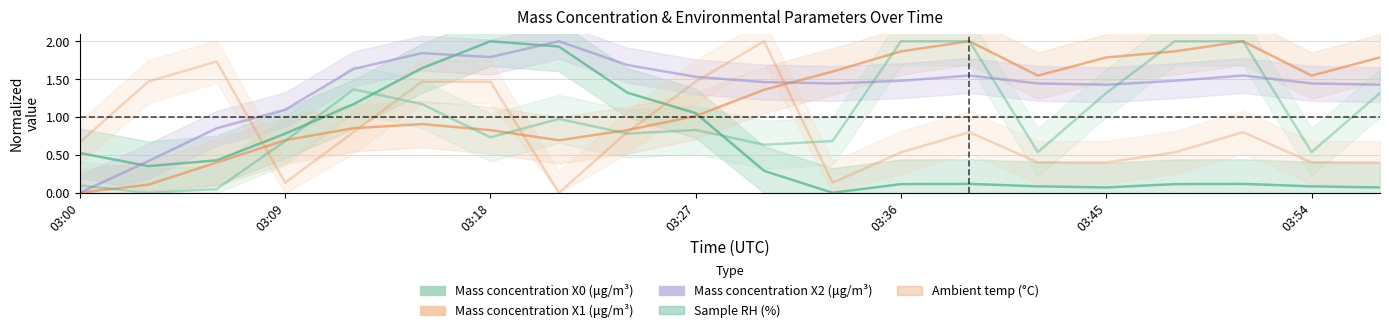

Which series ends up on top after the final intersection of Mass concentration X2 (μg/m³) and Mass concentration X0 (μg/m³)?

Mass concentration X2 (μg/m³)